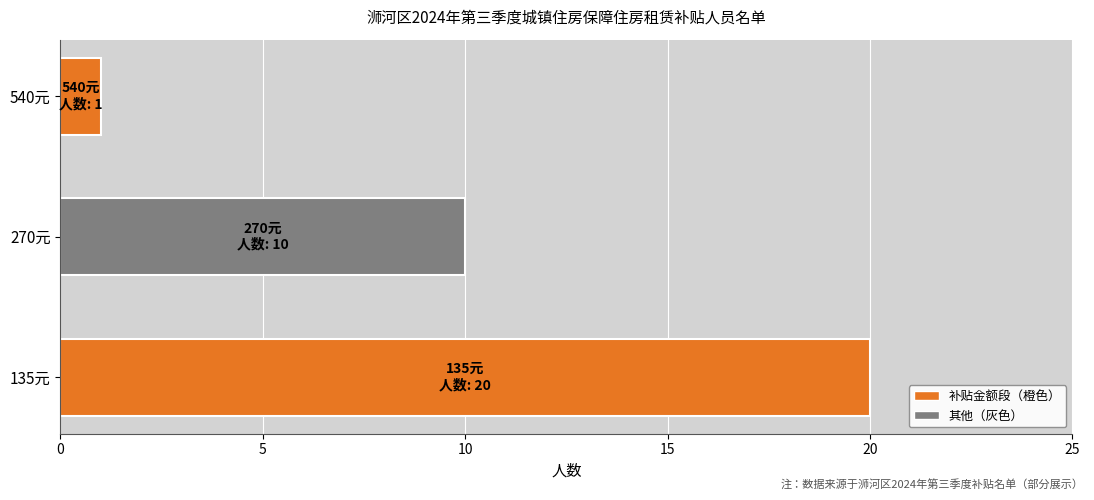

Approximately how many times larger is the value at 270元 compared to 540元?

10.0